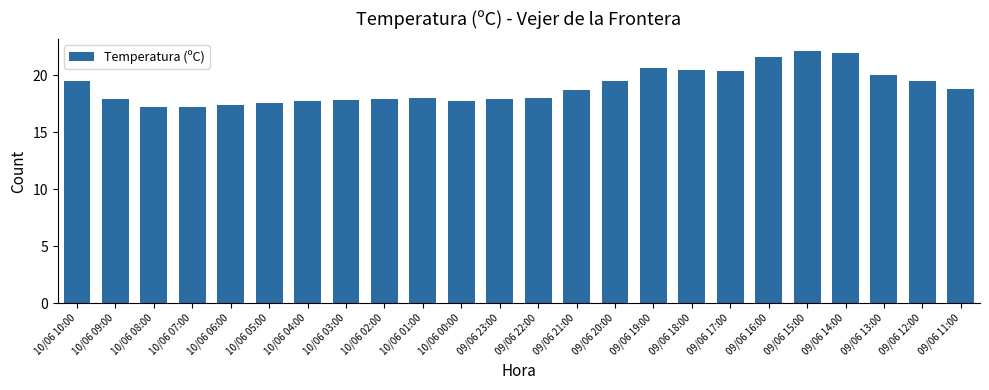

What is the label of the 13th bar from the right?

09/06 23:00